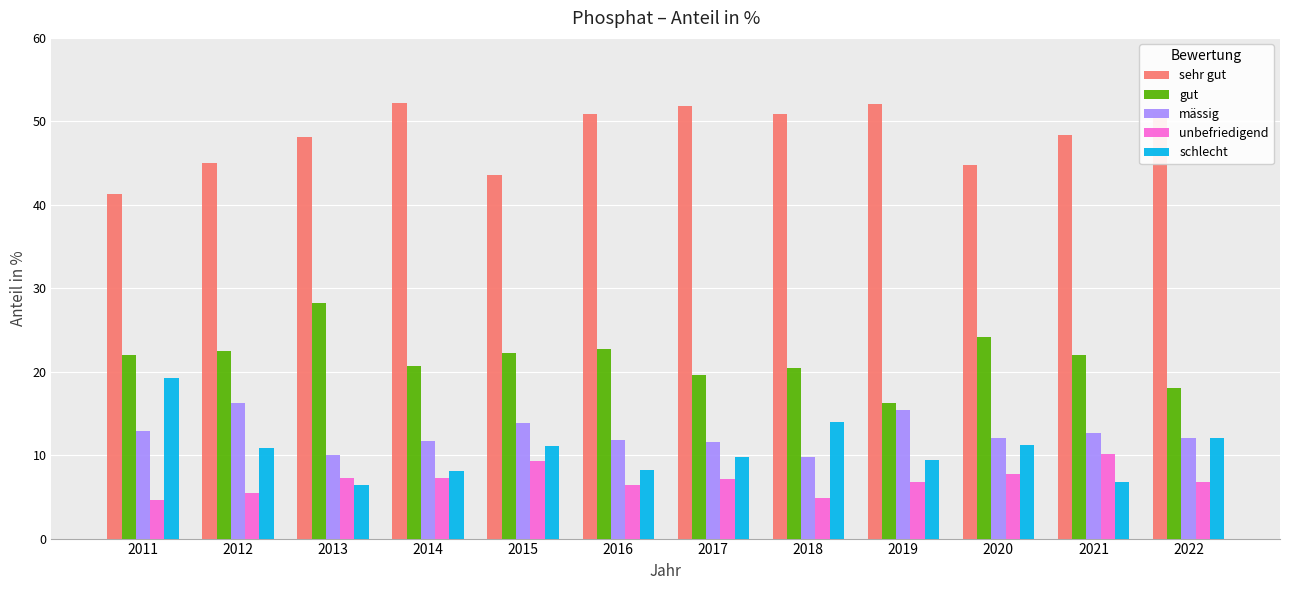

At how many categories does at least one series exceed 39?

12